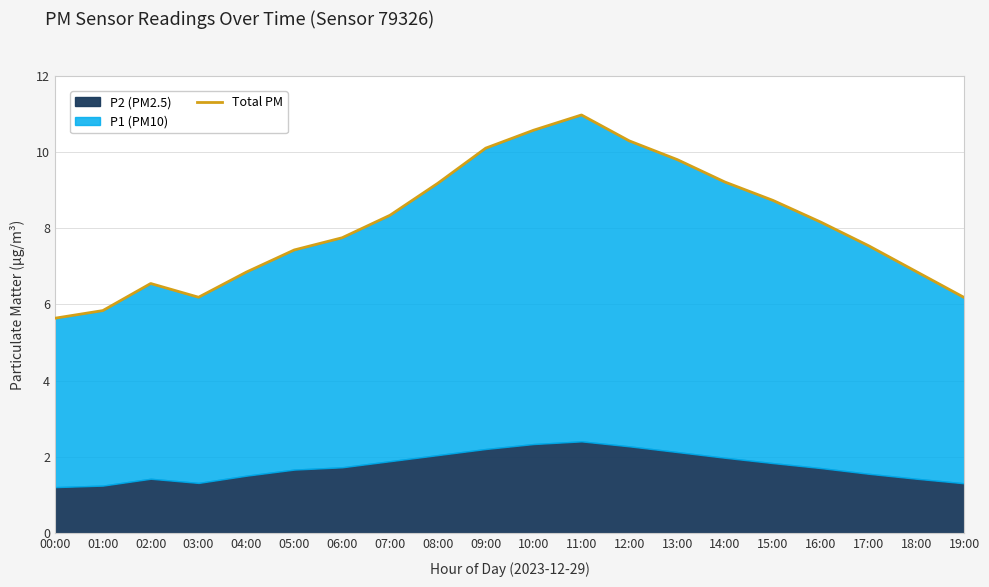

Does the chart have visible grid lines?

Yes